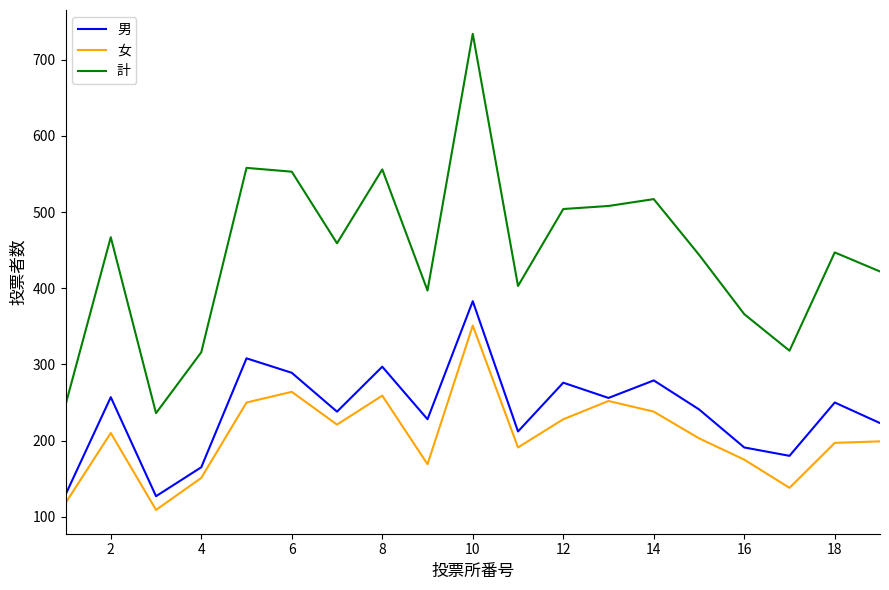

Rank the series by their maximum value, from lowest to highest.

女, 男, 計